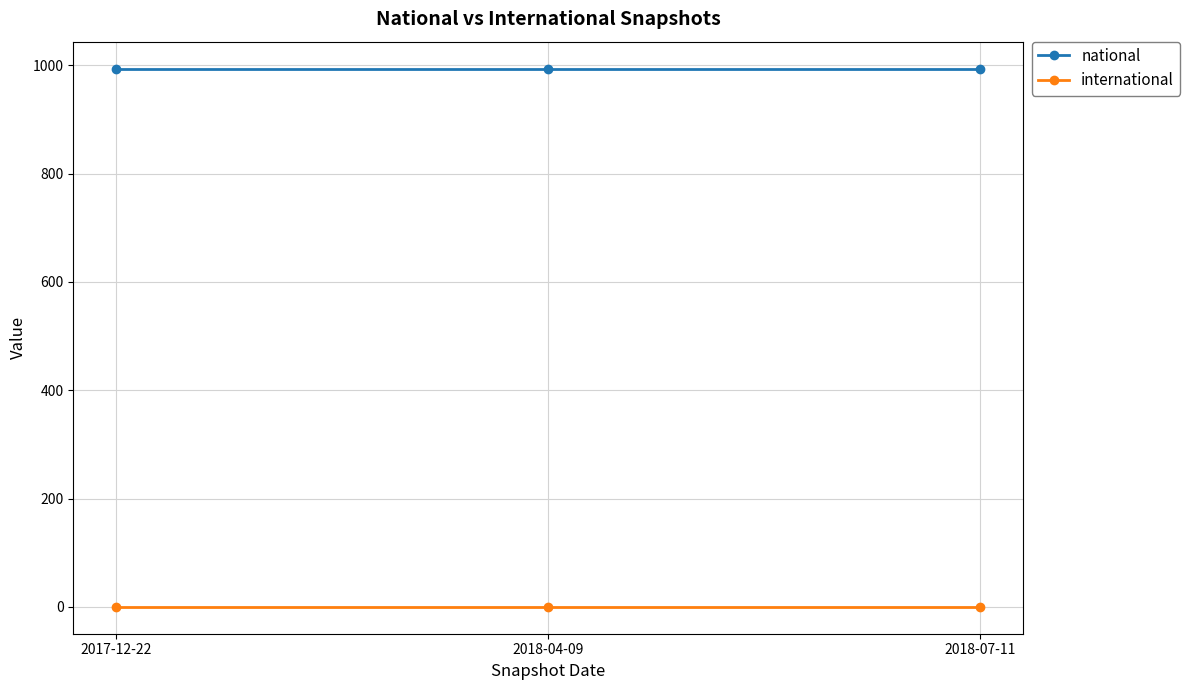

Rank the series at 2017-12-22 from lowest to highest value.

international, national